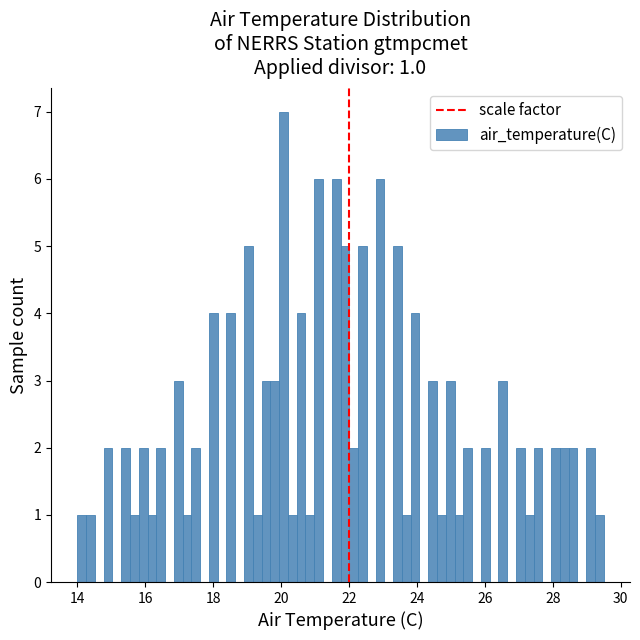

Around what value on the x-axis is the tallest bar? Give the approximate position of its centre, as read against the axis.

20.0